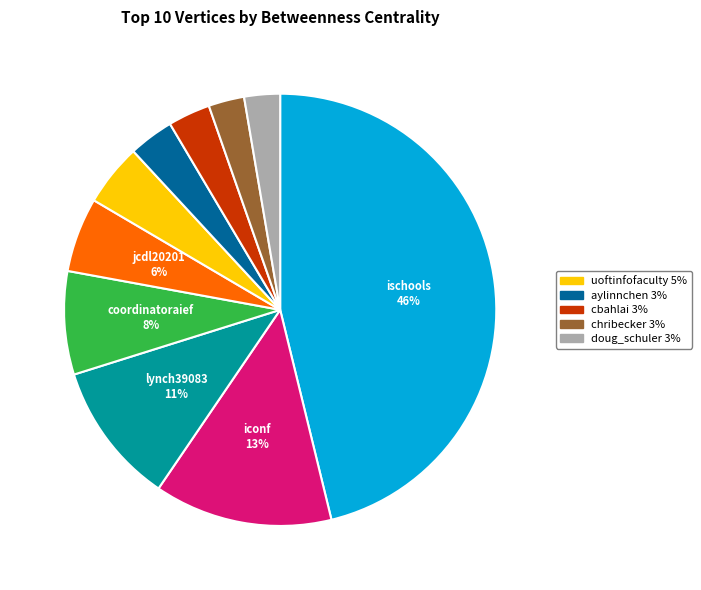

Is there any slice that represents more than half of the pie?

No